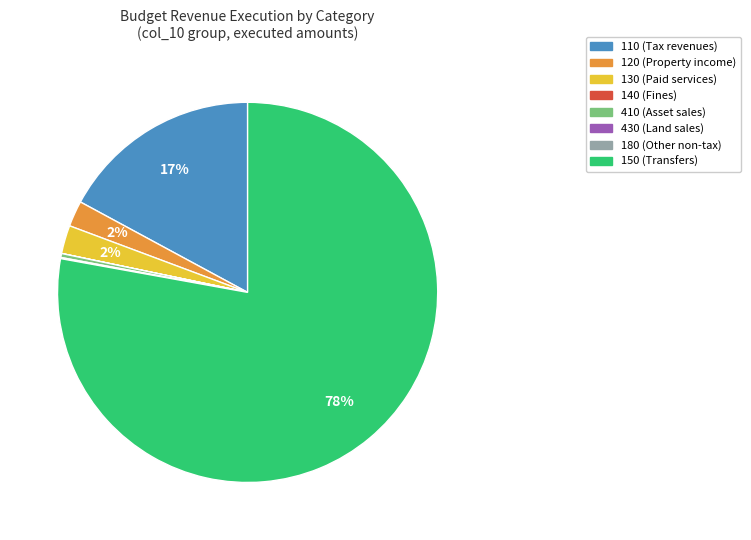

Which has a higher value, 410 (Asset sales) or 130 (Paid services)?

130 (Paid services)